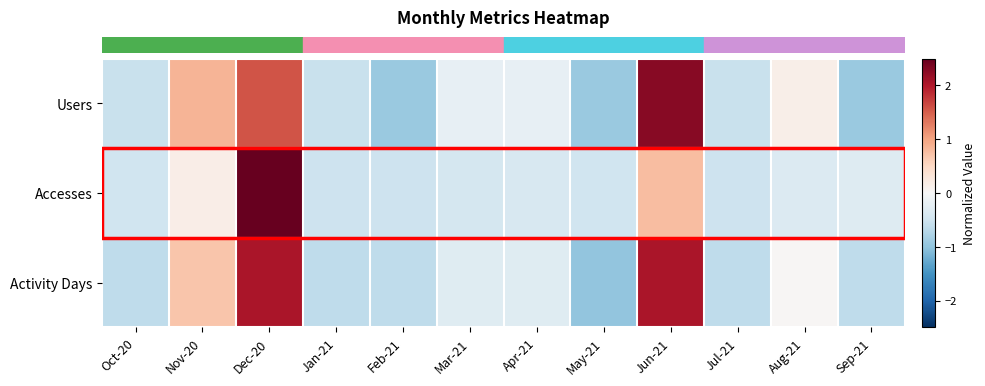

List the series in order of their overall mean, lowest first.

row_2, row_1, row_0